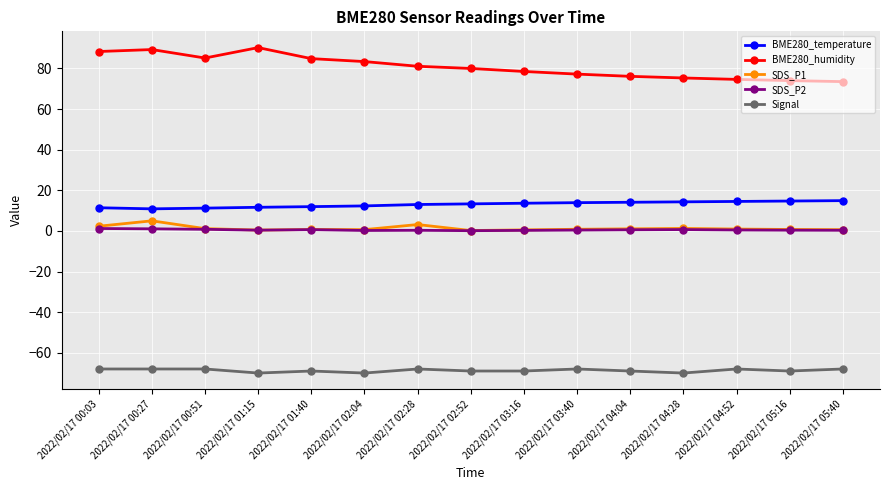

What is the difference between the maximum and minimum values in the Signal series?

2.0